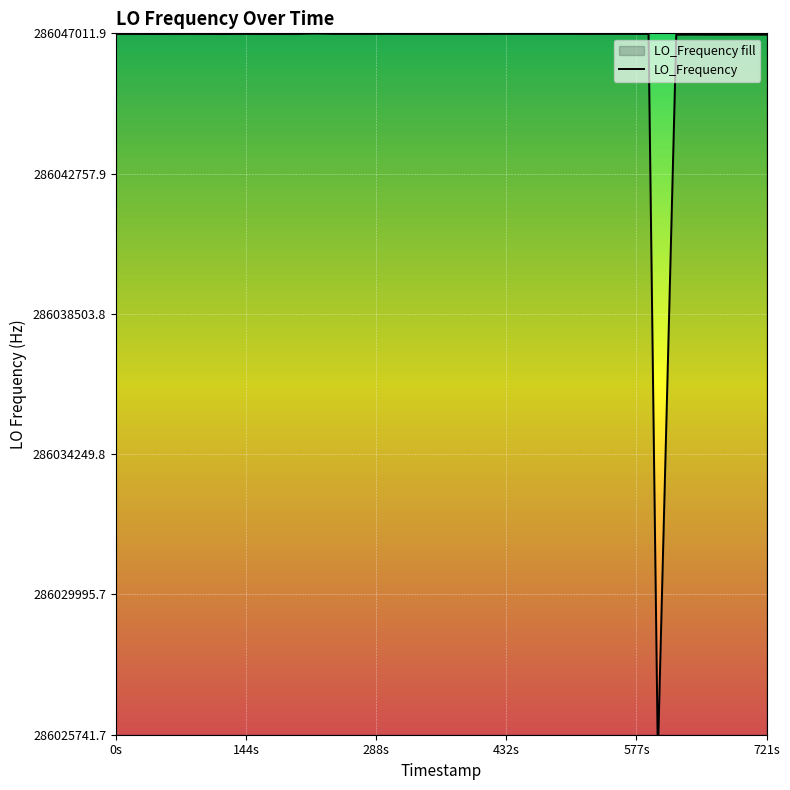

Count the number of data series in this chart.

1